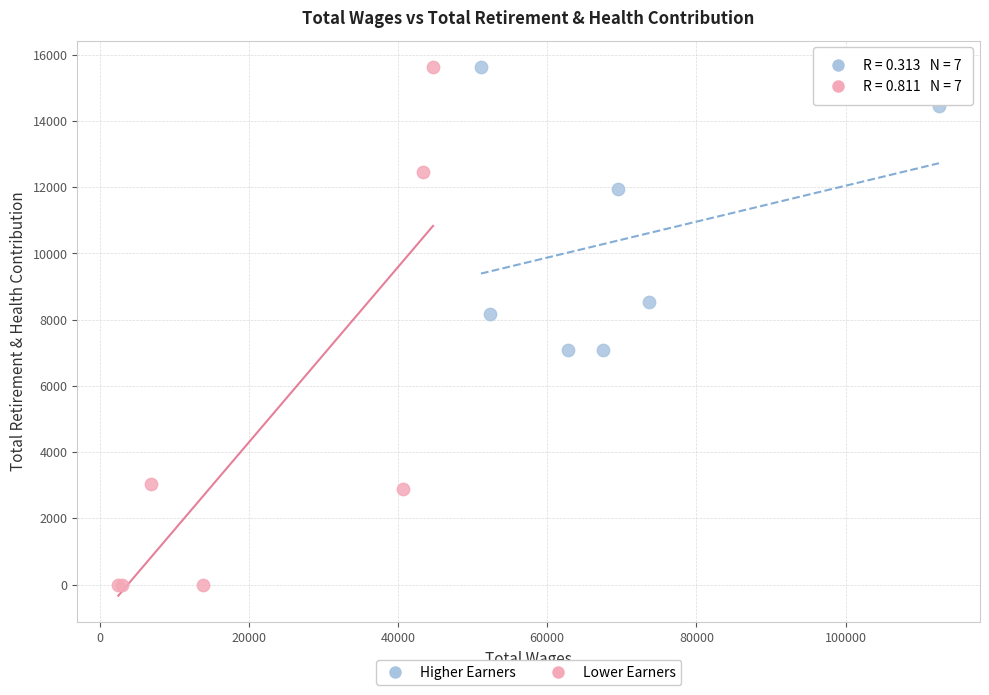

Which series contains the lowest Y value?

Lower Earners